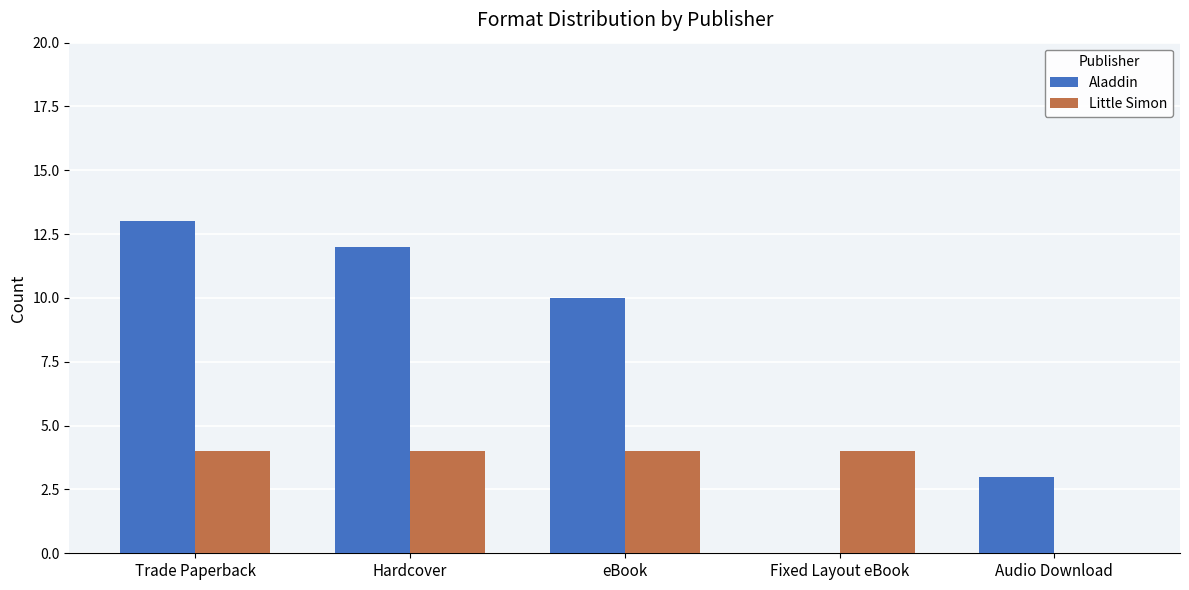

Reading left to right, transcribe all the data shown in this chart.

Aladdin: Trade Paperback=13	Hardcover=12	eBook=10	Fixed Layout eBook=0	Audio Download=3
Little Simon: Trade Paperback=4	Hardcover=4	eBook=4	Fixed Layout eBook=4	Audio Download=0